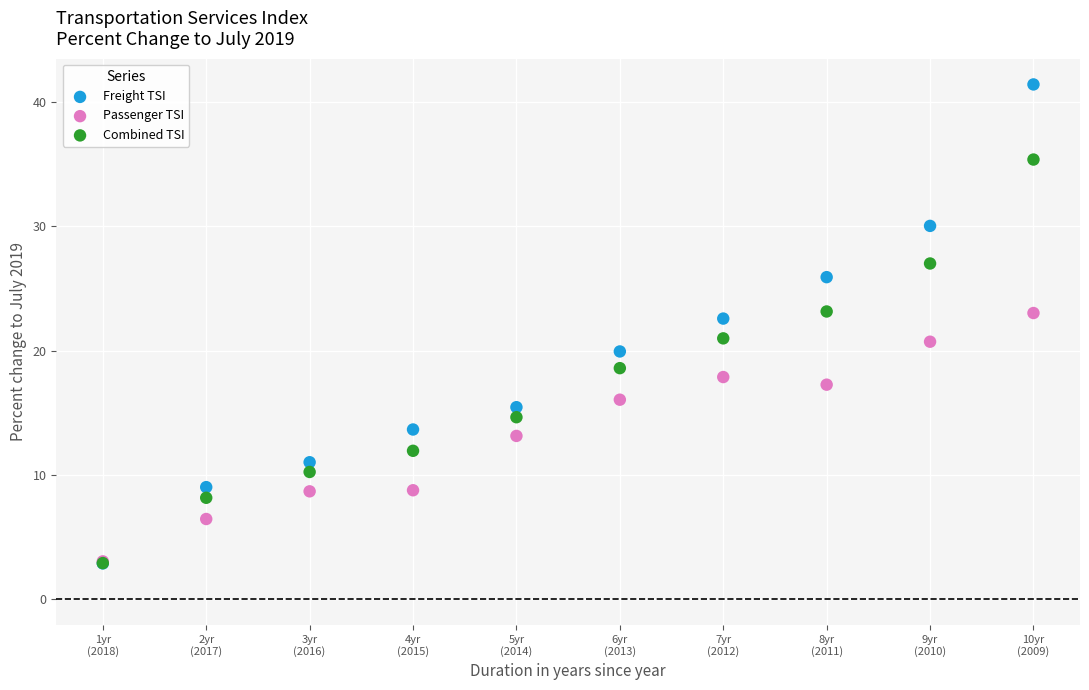

What are all the series names shown in the legend?

Freight TSI, Passenger TSI, Combined TSI